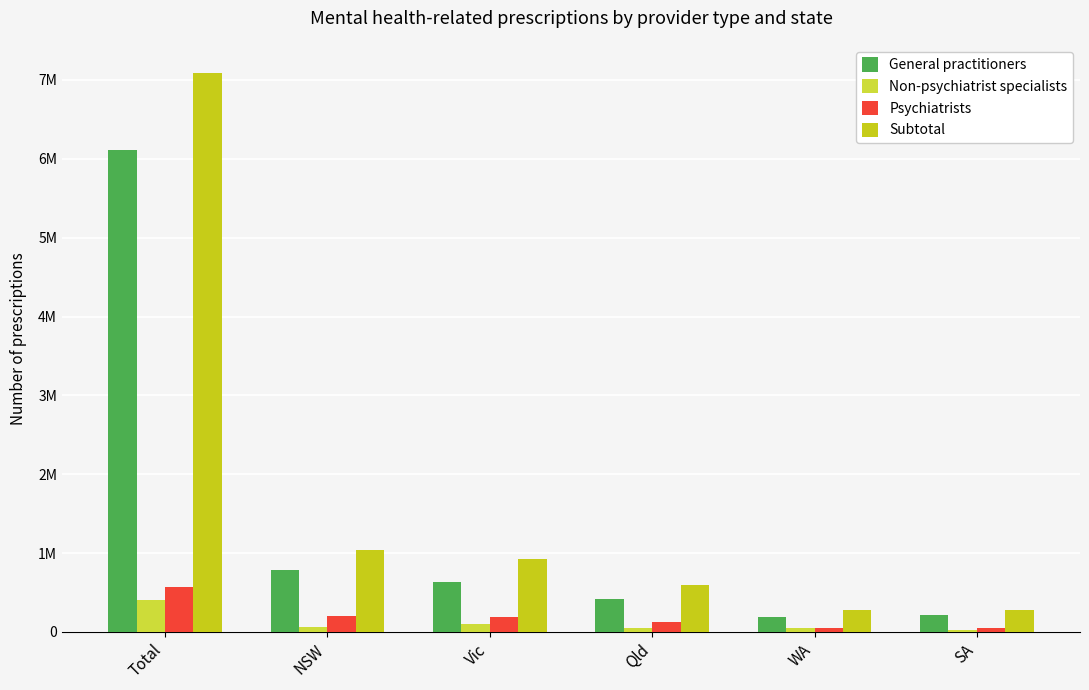

What is the difference between the highest and lowest values at NSW?

981745